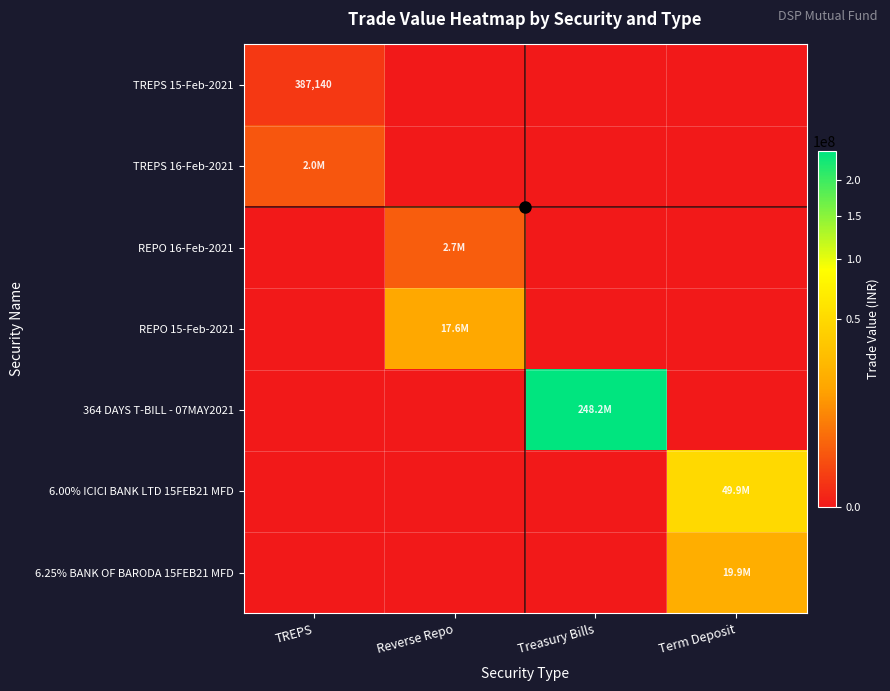

Which series changed the most between Reverse Repo and Term Deposit?

6.00% ICICI BANK LTD 15FEB21 MFD